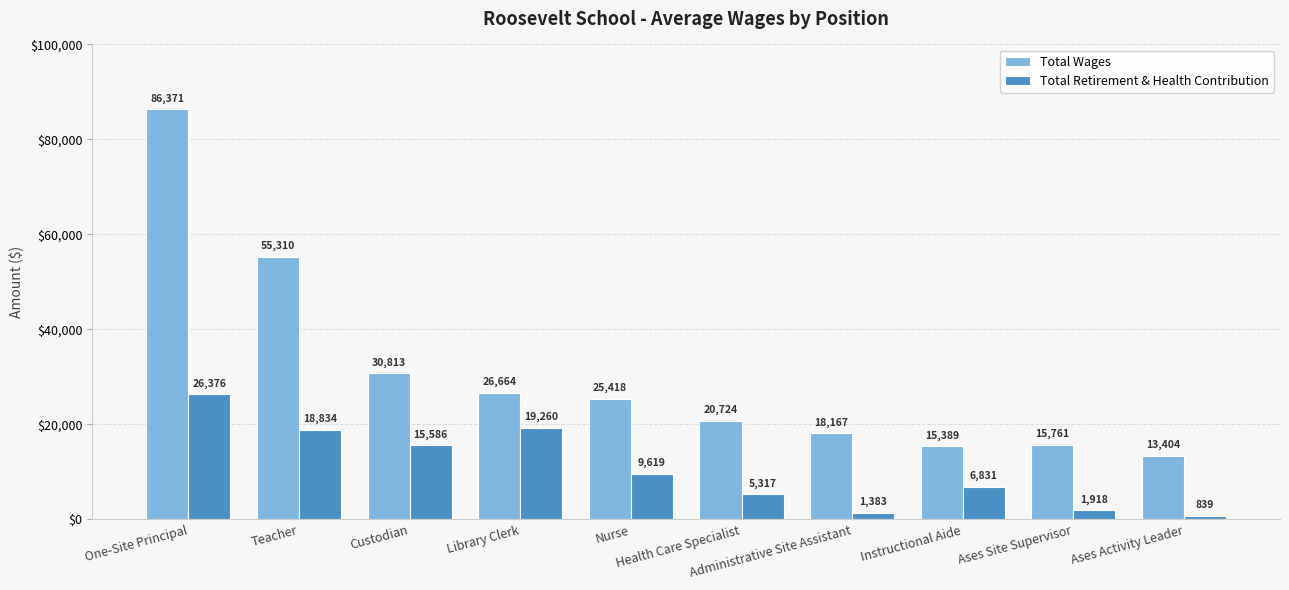

What value does the Total Retirement & Health Contribution series have at Instructional Aide, to the nearest 10?

6830